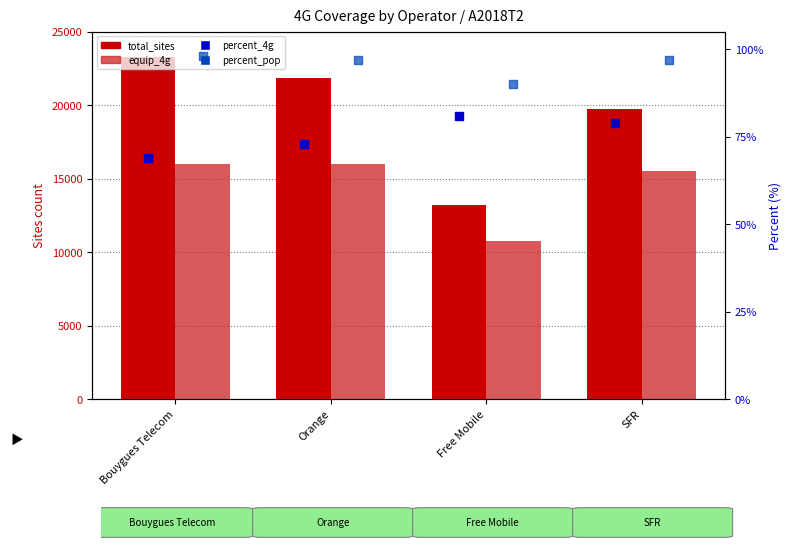

Which series contains the highest Y value?

total_sites